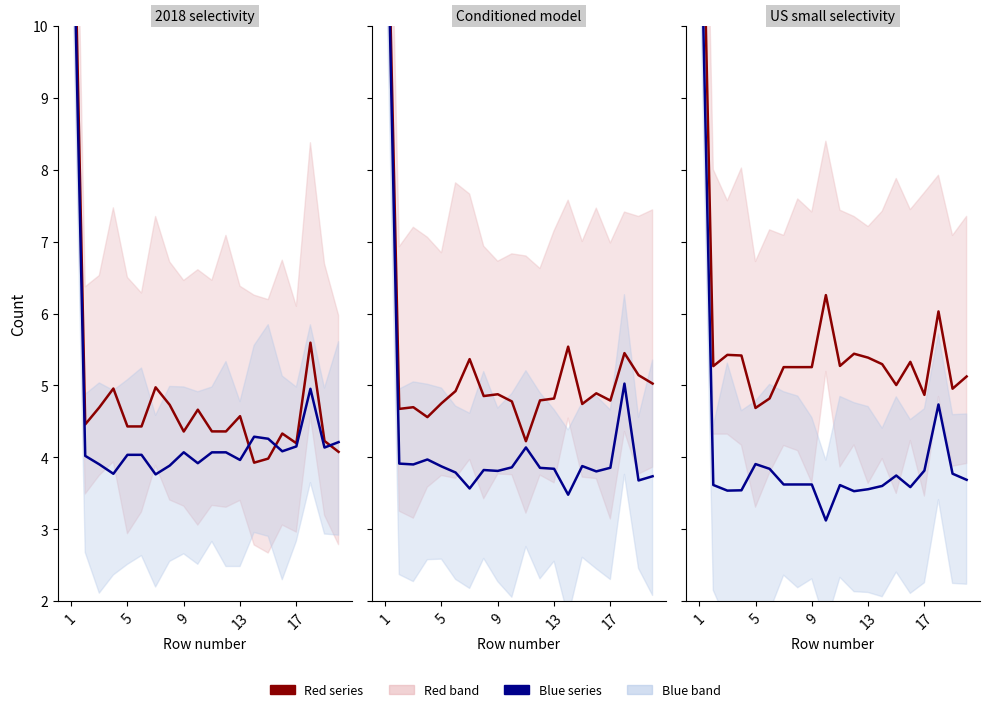

What is the maximum value for Red series?

14.2